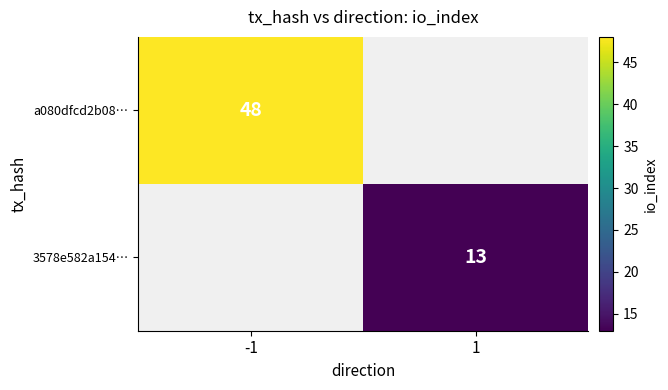

Is it true that a080dfcd2b08… equals 31.2 at -1?

False